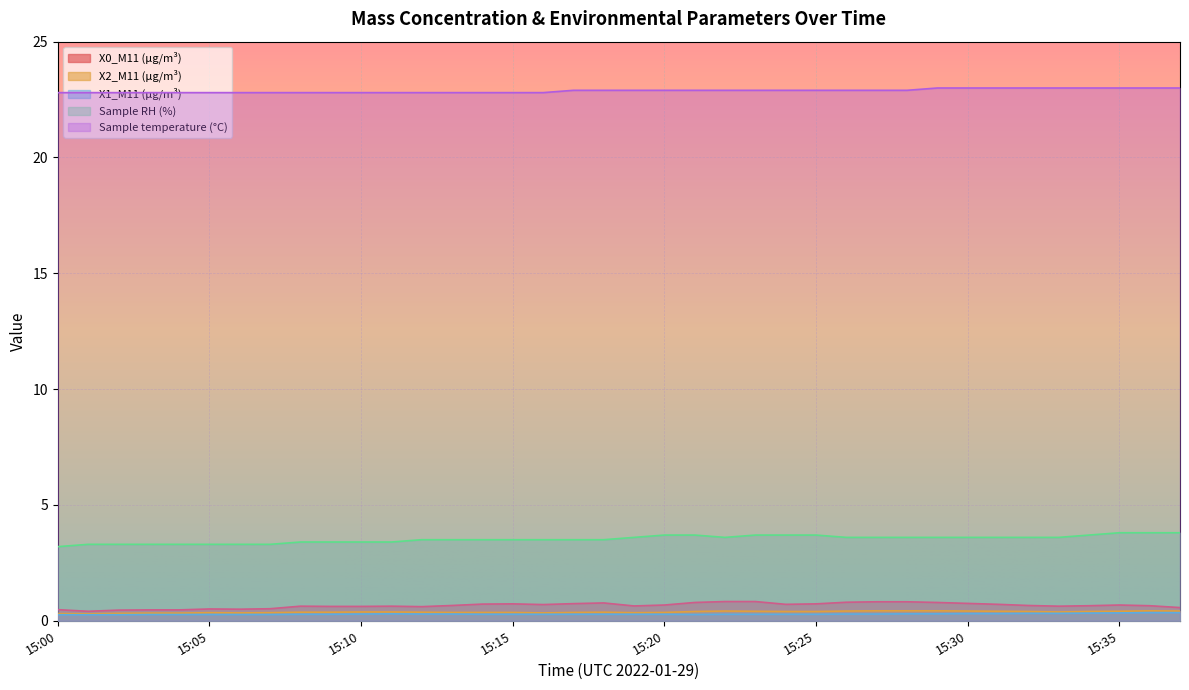

Which has a higher value, 15:06 or 15:09?

15:09